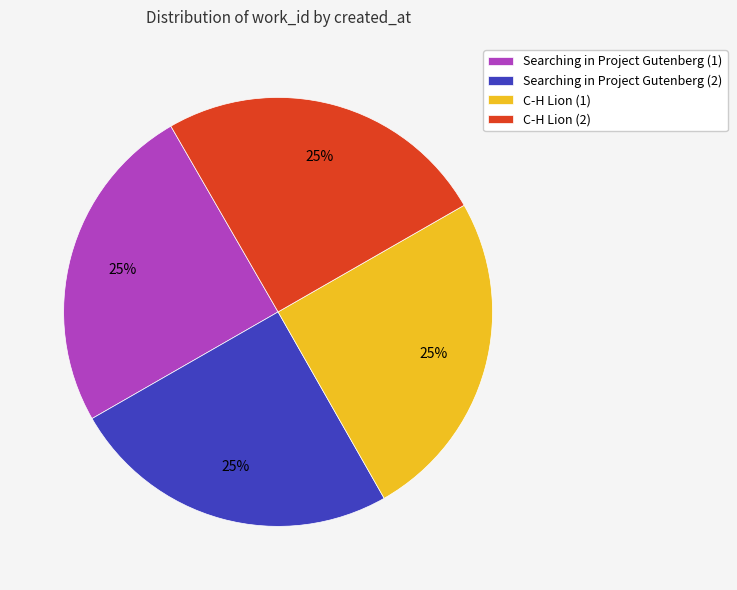

What percentage is the Searching in Project Gutenberg (1) slice, to the nearest percent?

25%